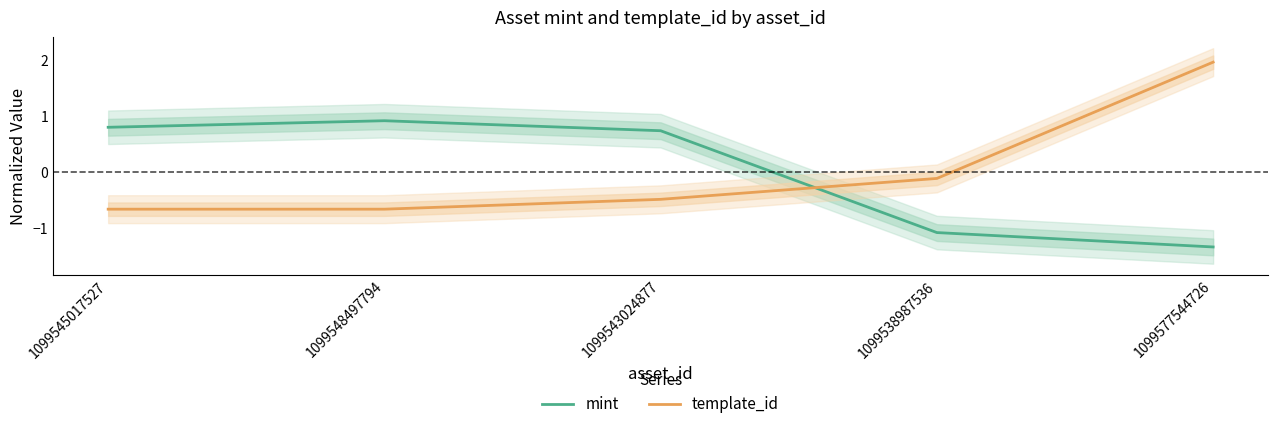

List the labels in order of mint value, smallest first.

1099577544726, 1099538987536, 1099543024877, 1099545017527, 1099548497794